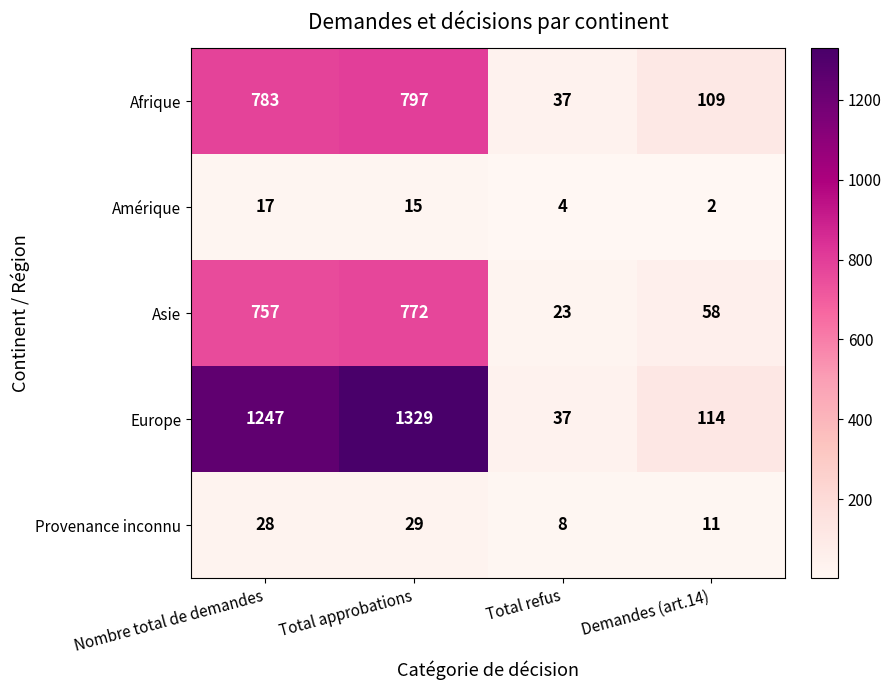

What is the difference between the Amérique values at Demandes (art.14) and Nombre total de demandes?

15